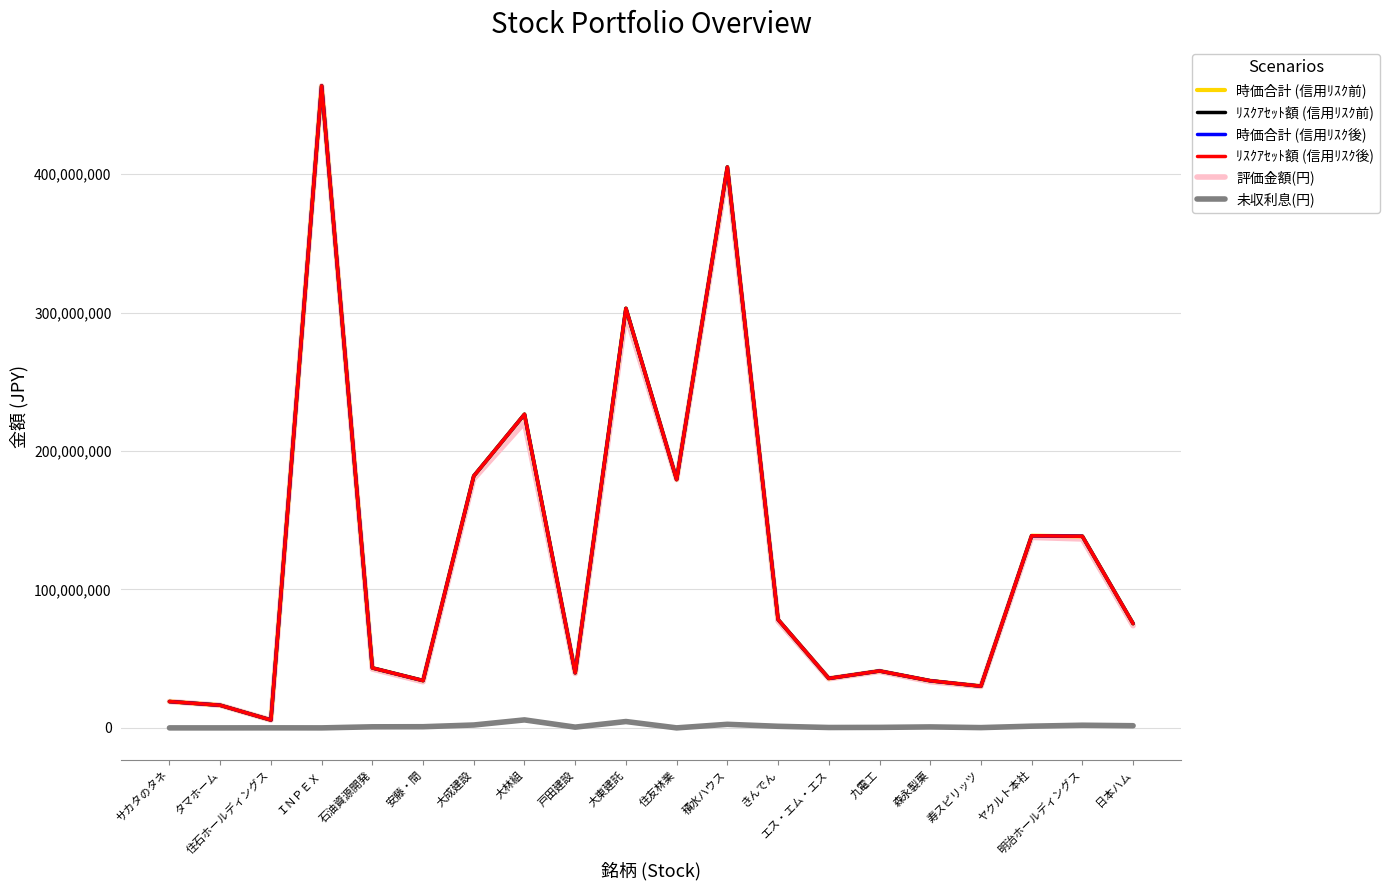

How many lines are shown in the chart?

6